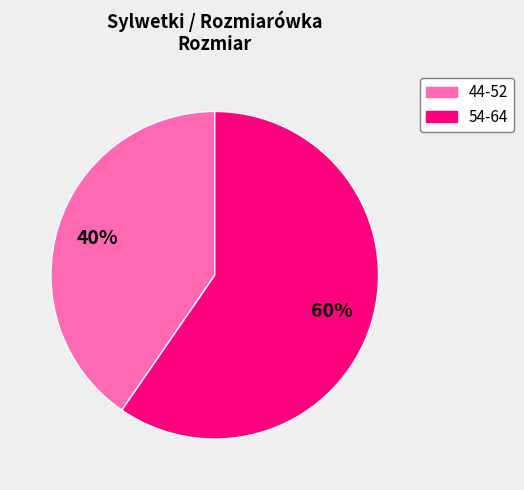

Is there any slice that represents more than half of the pie?

Yes